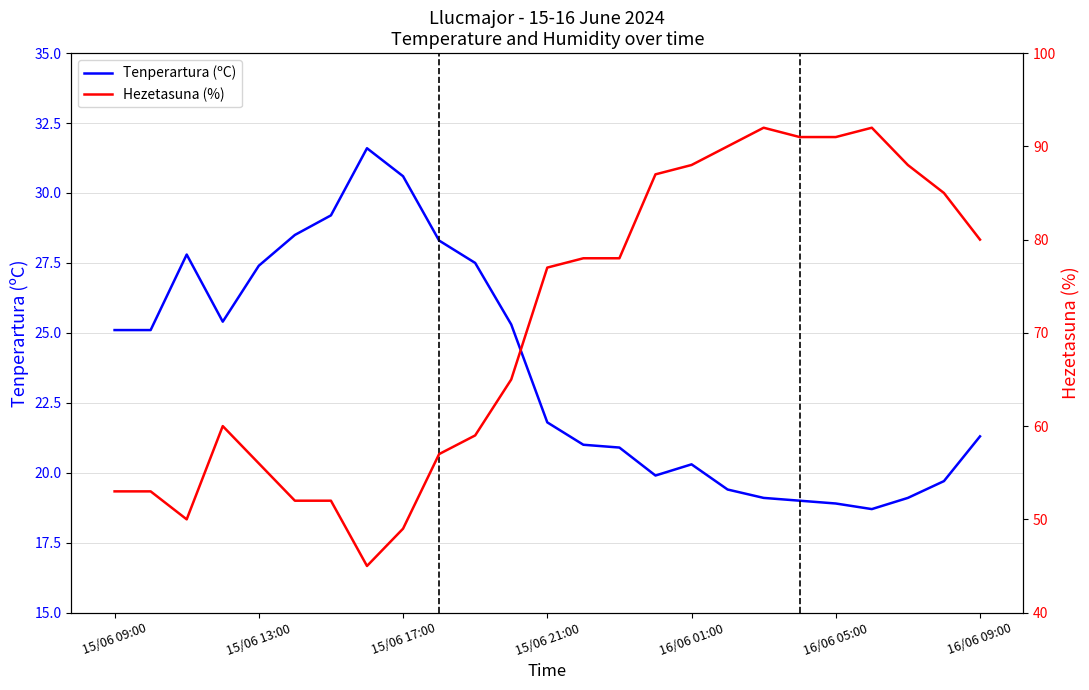

At which label does Hezetasuna (%) reach its peak?

18